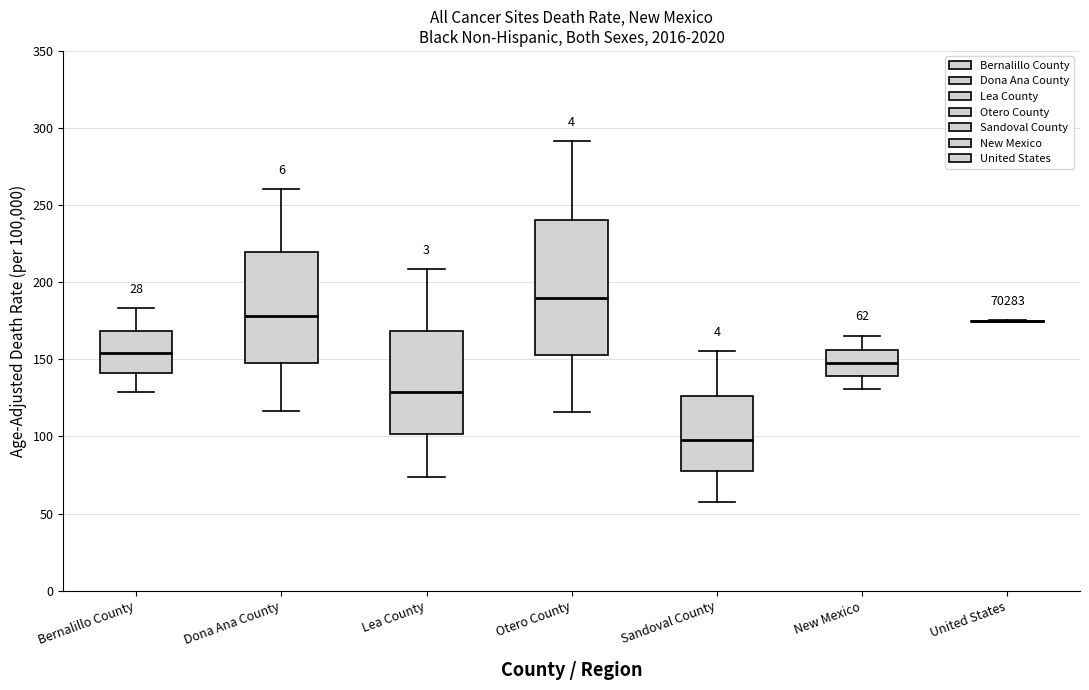

Comparing the boxes themselves (not the whiskers), which one is the tallest?

Otero County